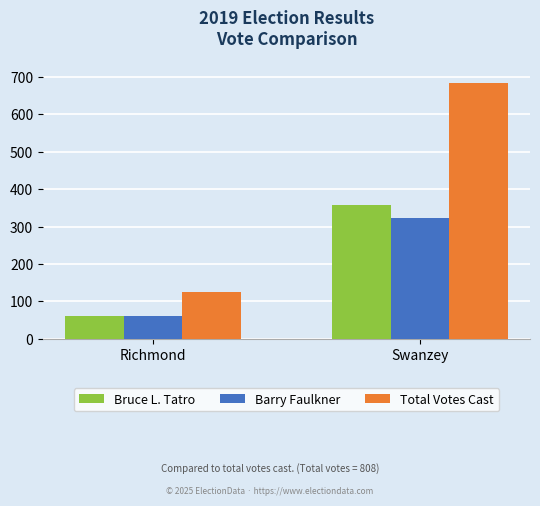

Which series has the largest total across all categories?

Total Votes Cast